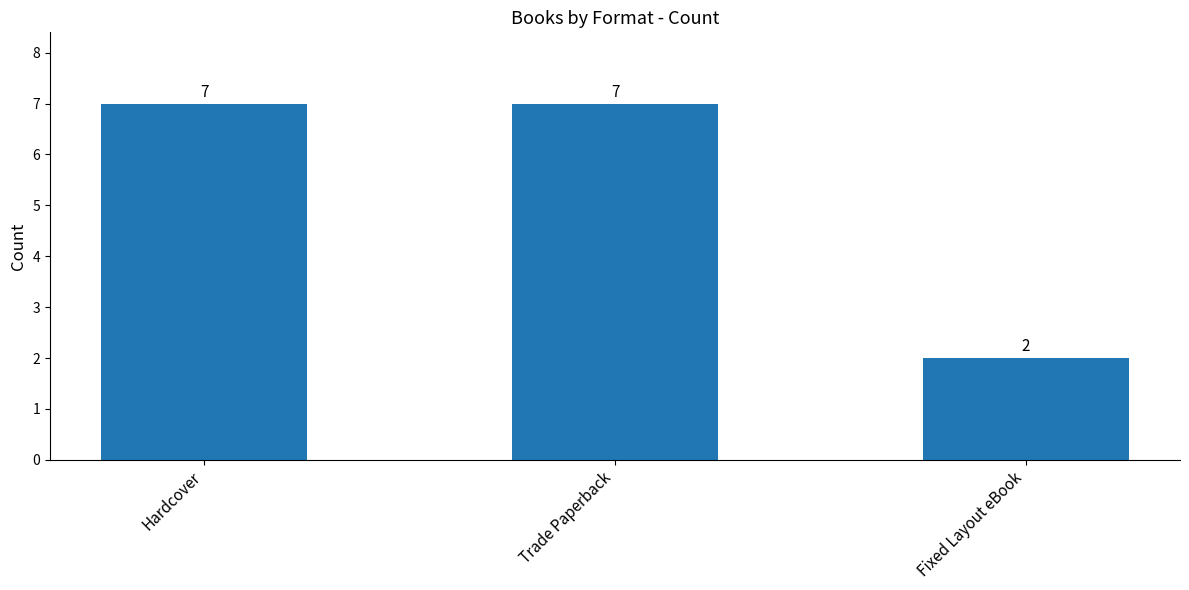

What is the sum of all values?

16